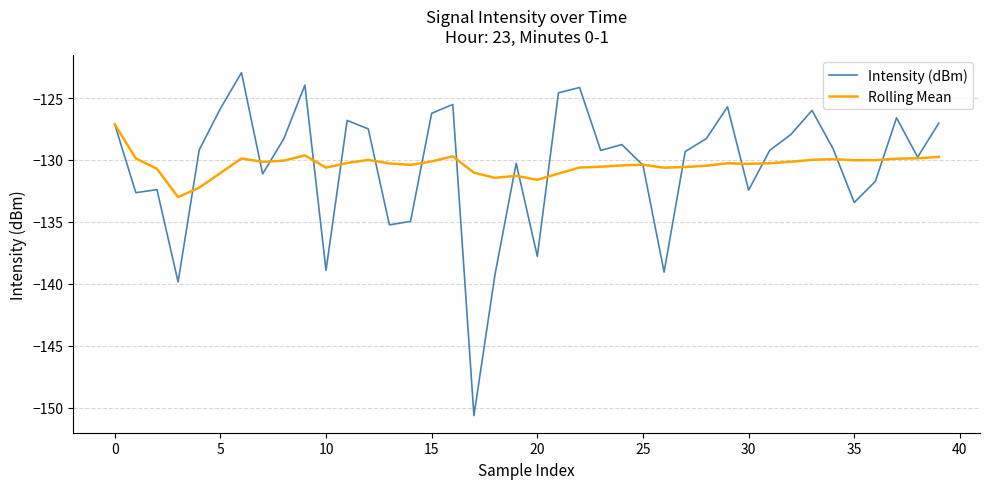

Rank the series by their maximum value, from lowest to highest.

Rolling Mean, Intensity (dBm)